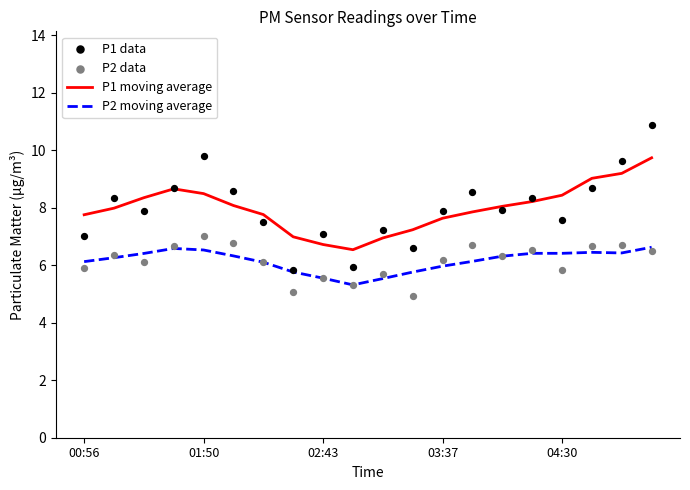

Which series has the largest total across all categories?

P1 data